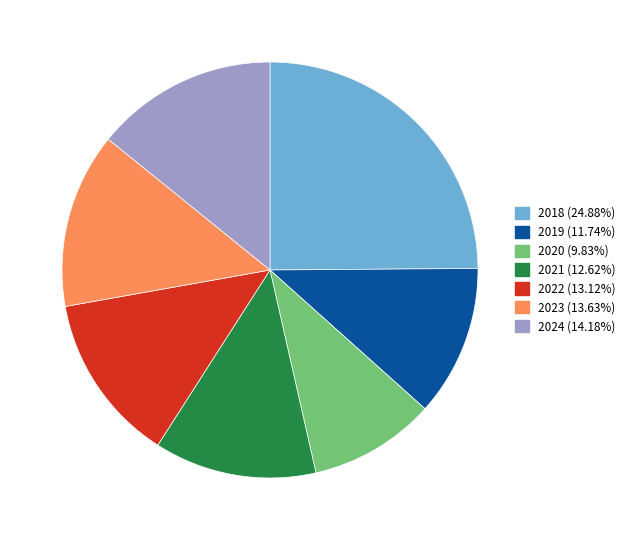

True or false: 2019 accounts for 20% of the total.

False